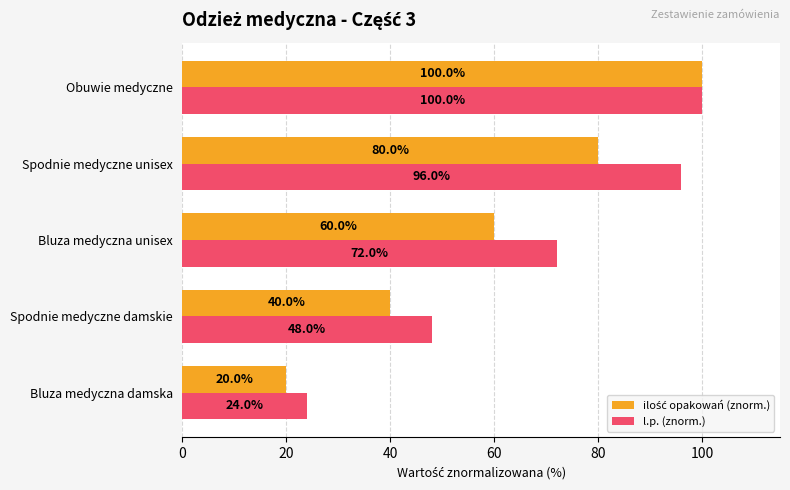

The l.p. (znorm.) series shows 48 at Spodnie medyczne damskie. True or false?

True